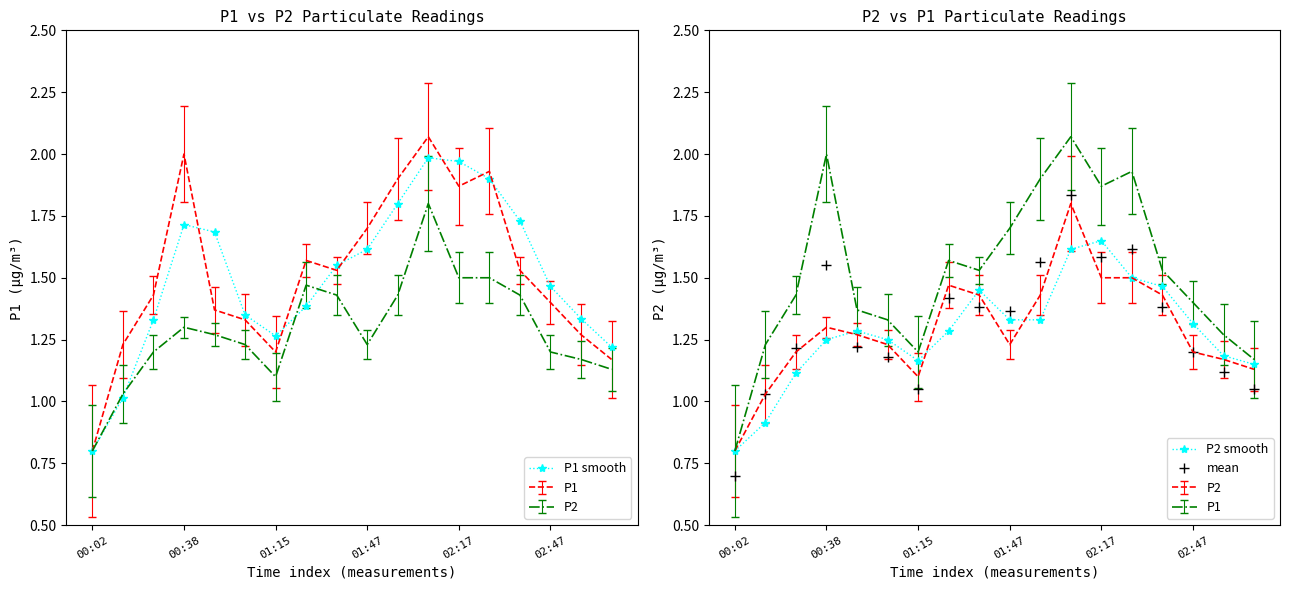

Between which two adjacent categories do P2 smooth and mean first intersect?

00:02 and 00:38